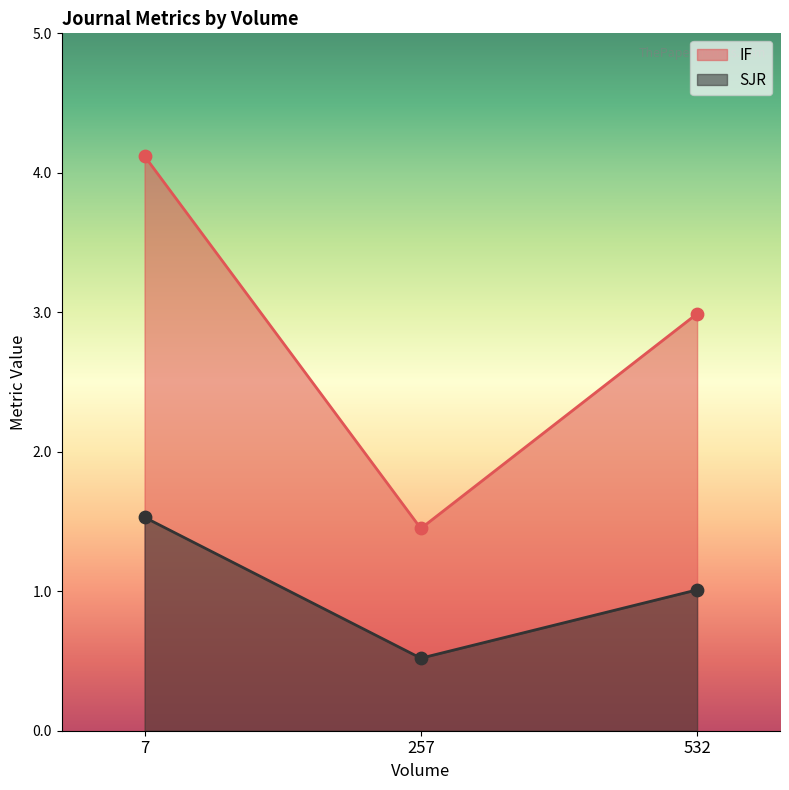

Which series contains the highest Y value?

IF